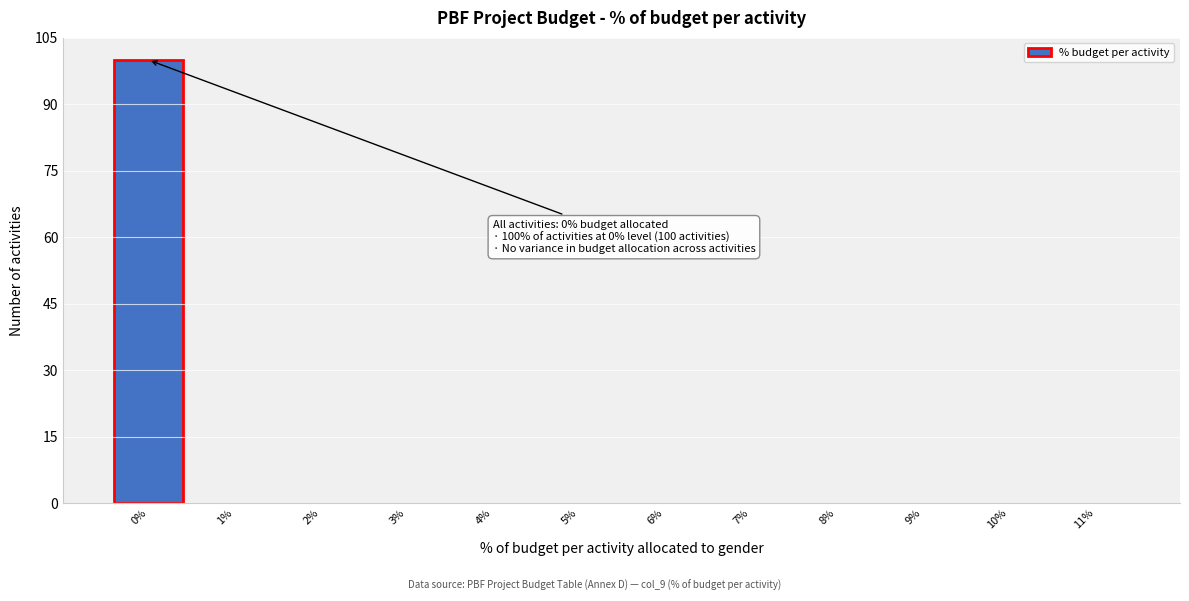

Over which range of the x-axis is the bar tallest?

-0.5 to 0.5